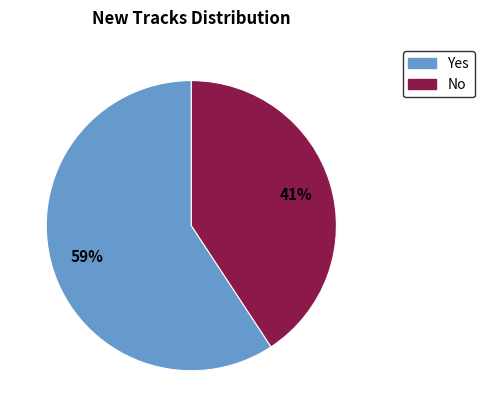

How many segments does this pie chart have?

2